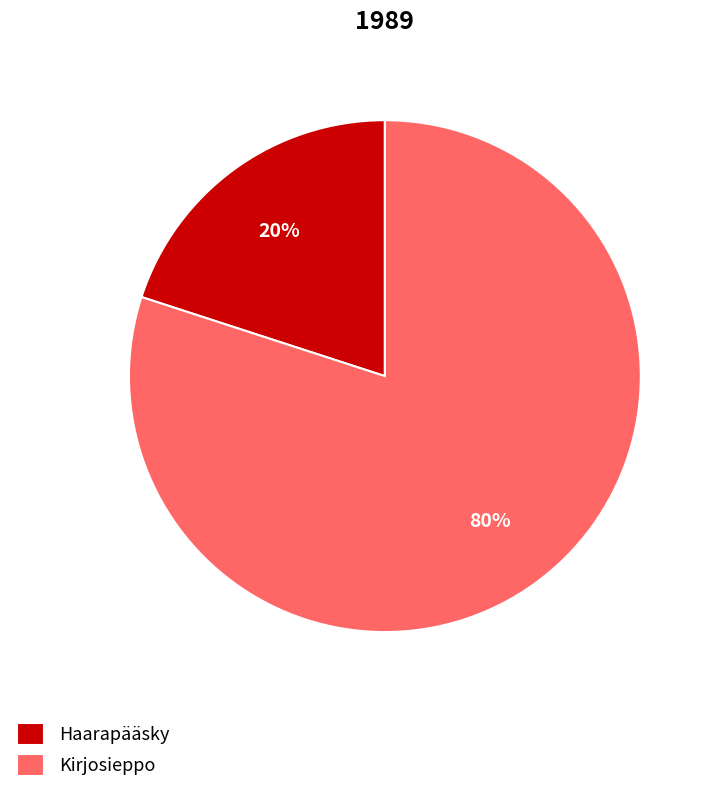

What is the ratio of the value at Kirjosieppo to the value at Haarapääsky?

4.0